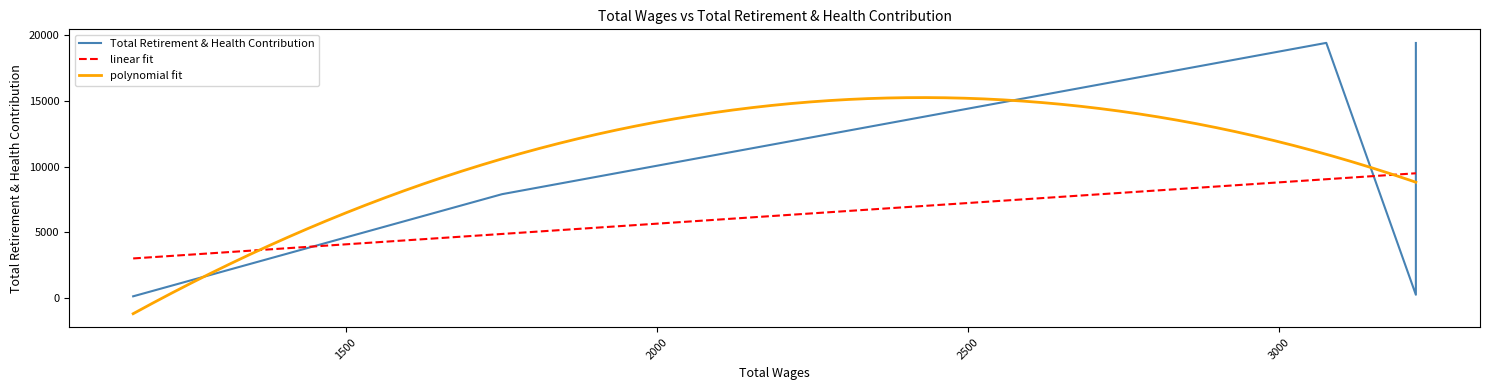

Between 2 and 6, which is larger?

6